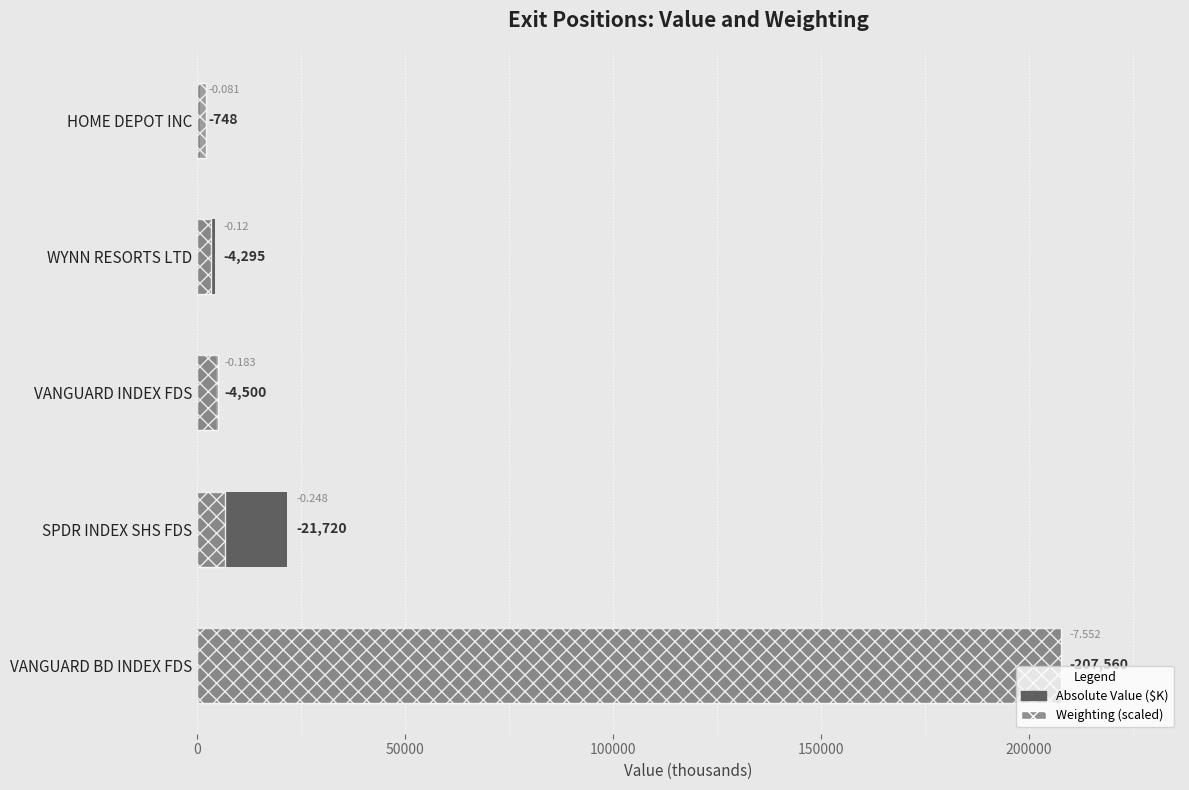

What is the maximum value for Value (abs)?

207560.0